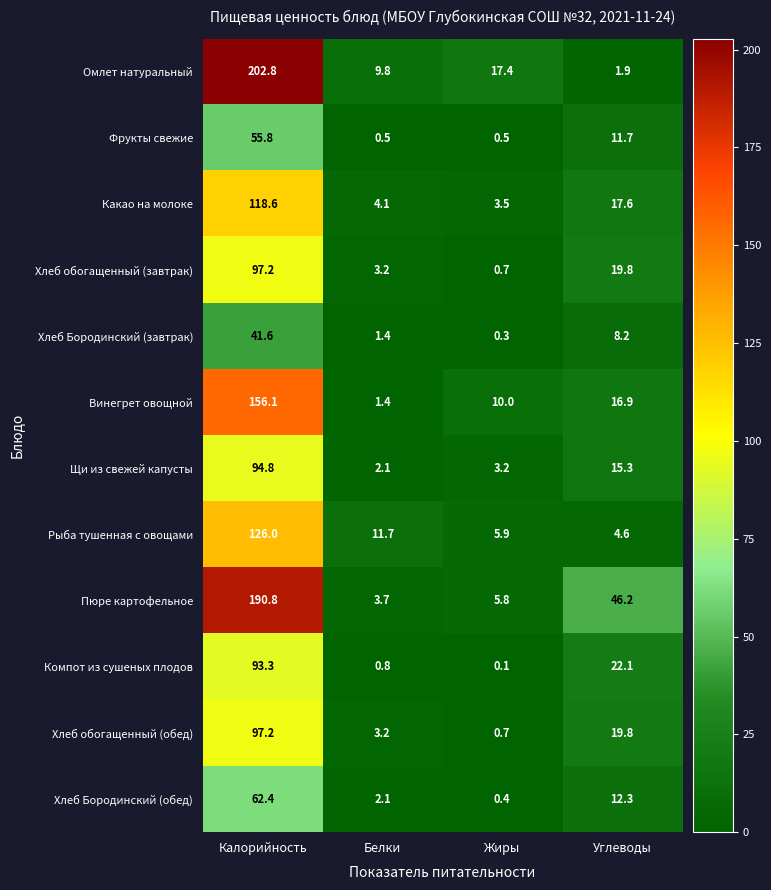

What is the difference between the maximum and minimum values in the Омлет натуральный series?

200.9